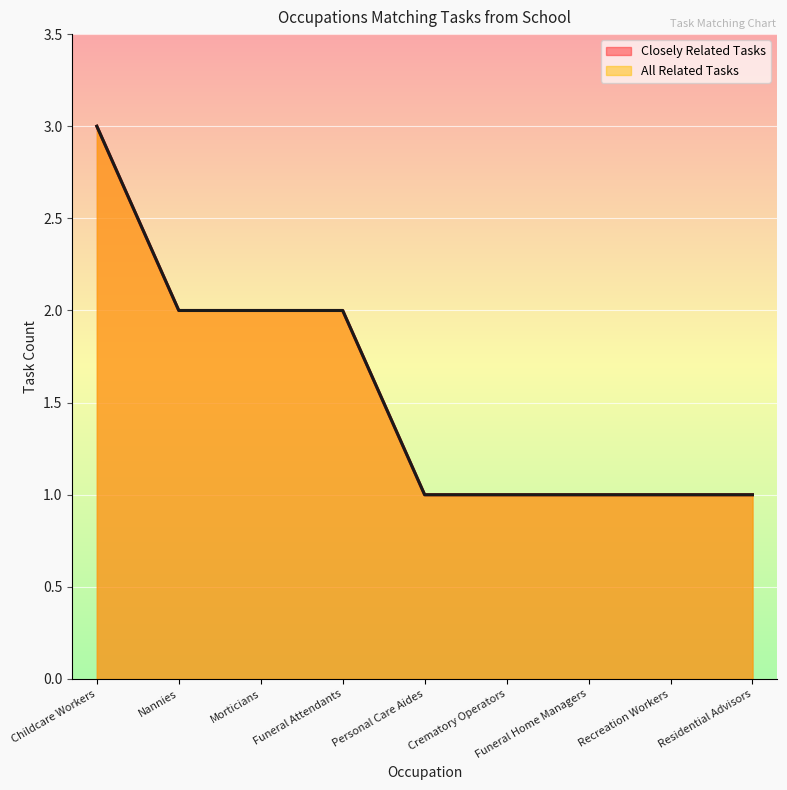

What is the value of the All Related Tasks point at the 5th from the left?

1